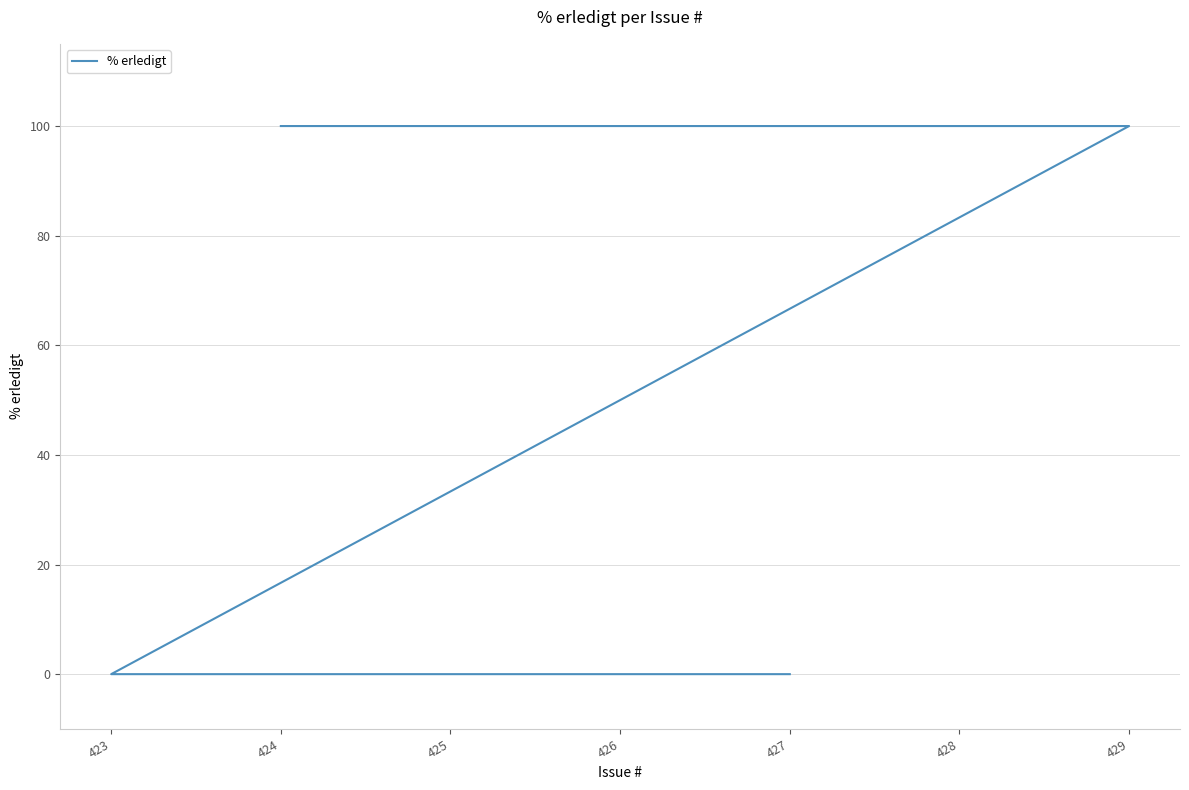

How many series are shown in this chart?

1